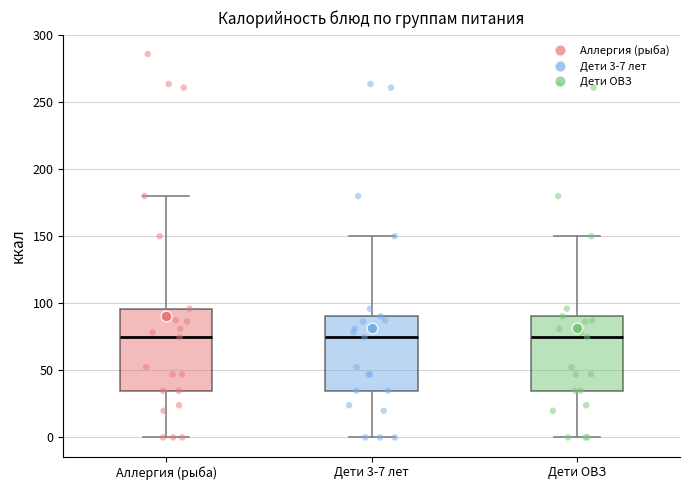

Where does the upper whisker of the box for Дети ОВЗ end on the y-axis? The values are not printed on the chart, so give them approximately, as read against the axis.

150